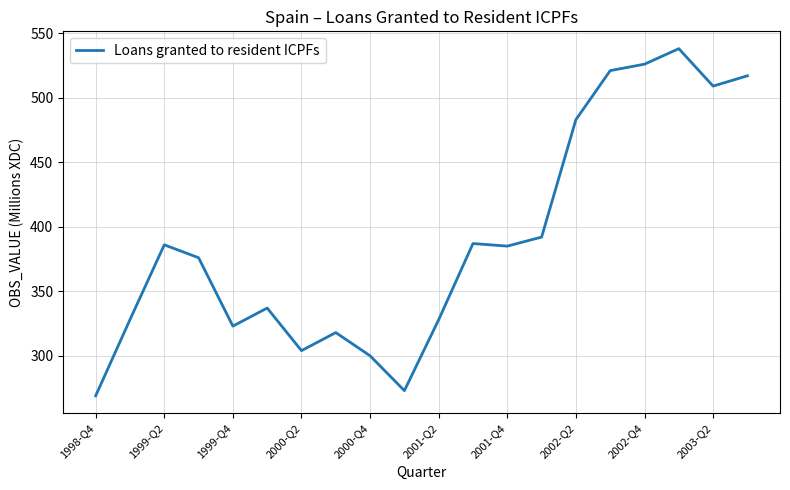

What is the smallest value displayed?

269